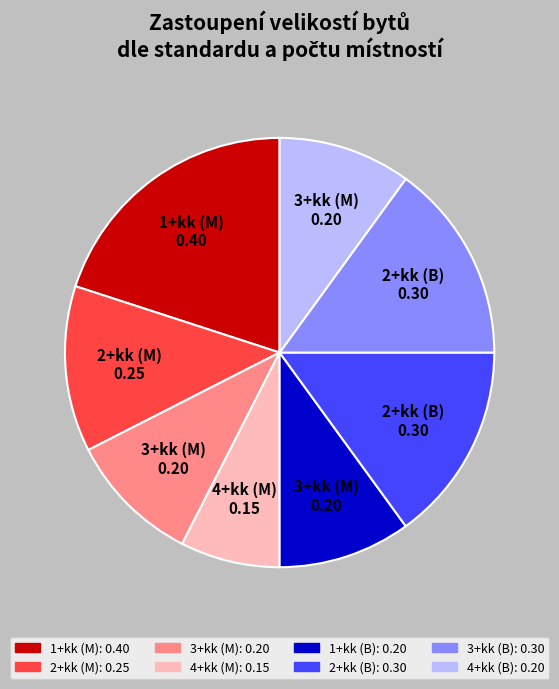

Is there a majority slice in this chart?

No